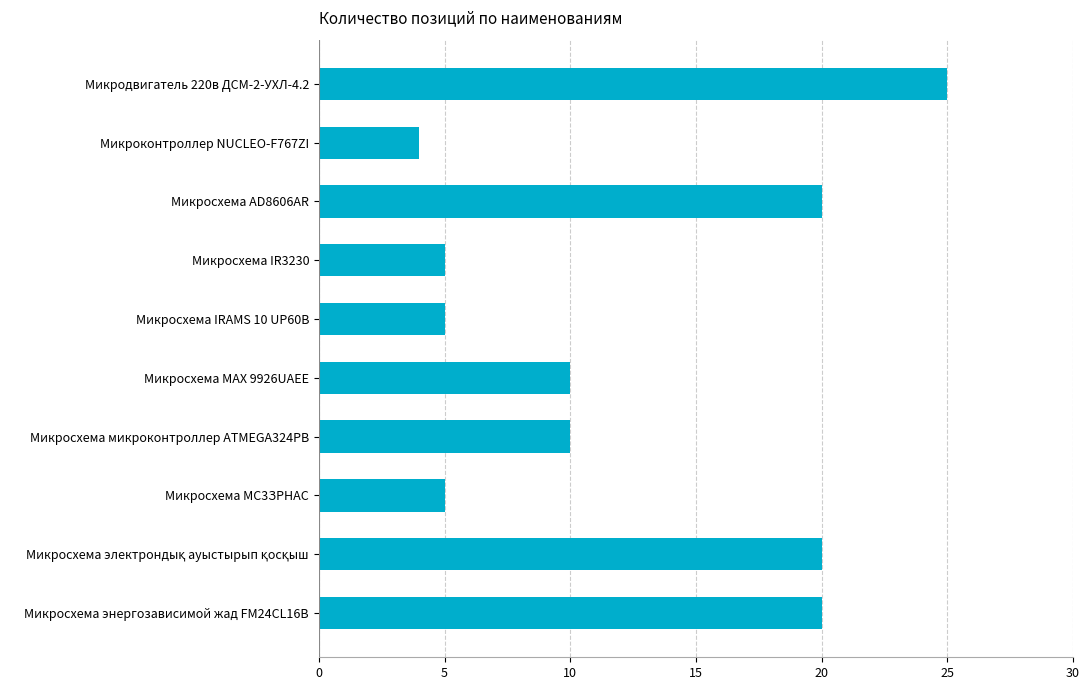

What is the label of the 3rd bar from the bottom?

Микросхема МС3ЗРНАС